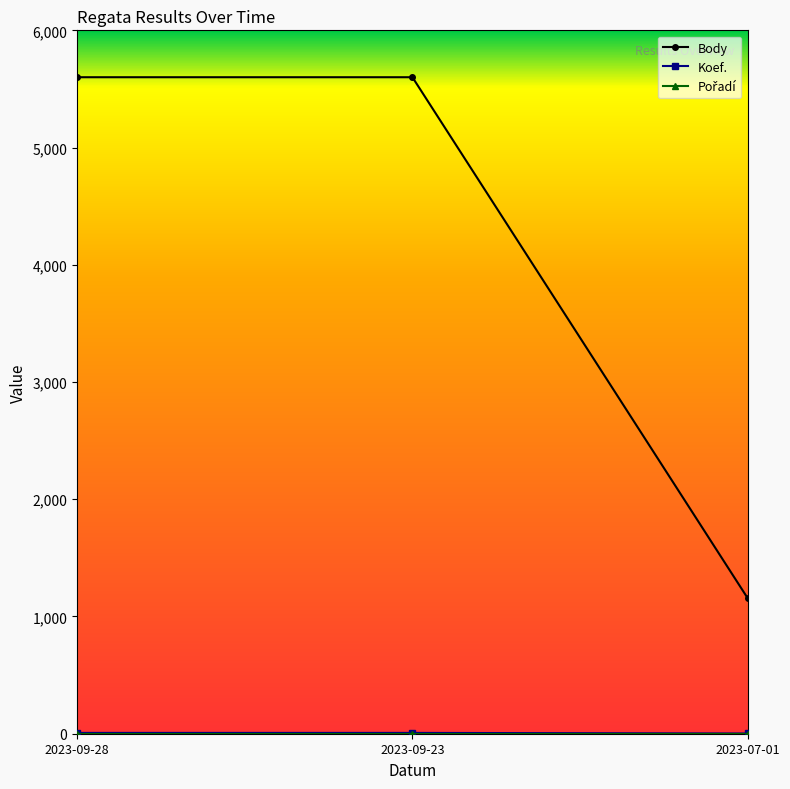

How many lines are shown in the chart?

3